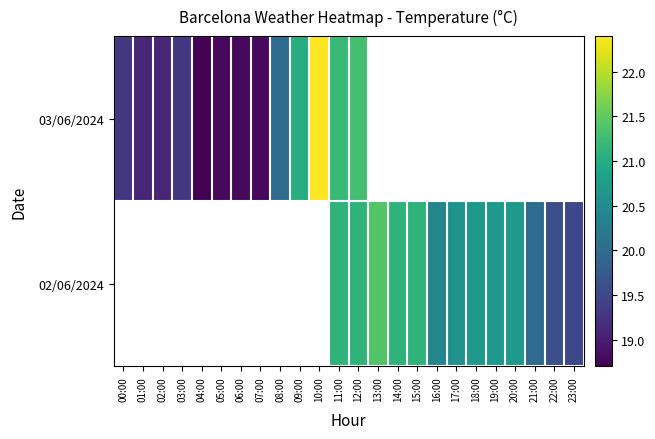

At which label does 03/06/2024 reach its peak?

10:00